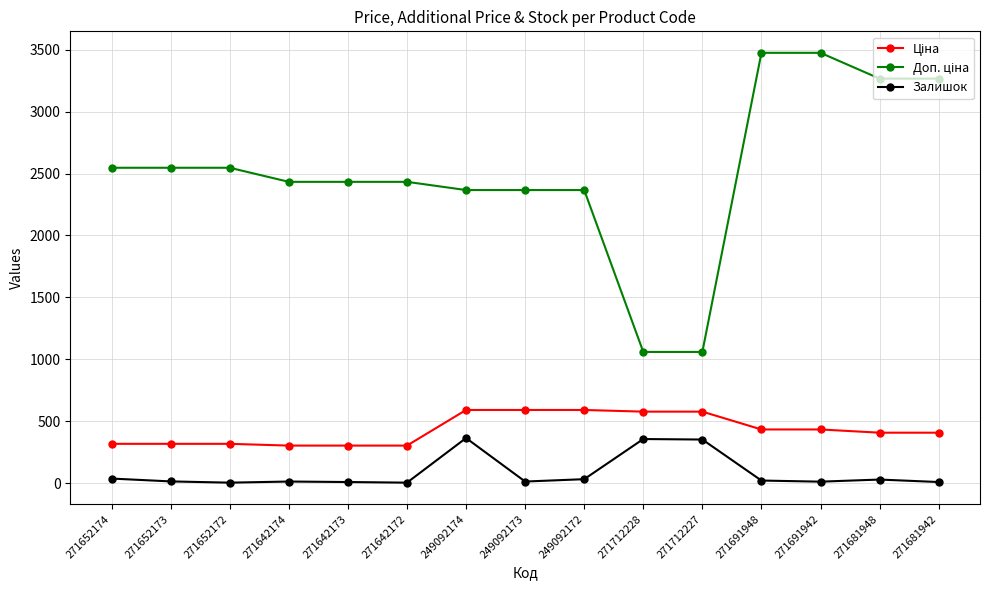

True or false: Залишок has a value of 30.0 at 271681948.

True